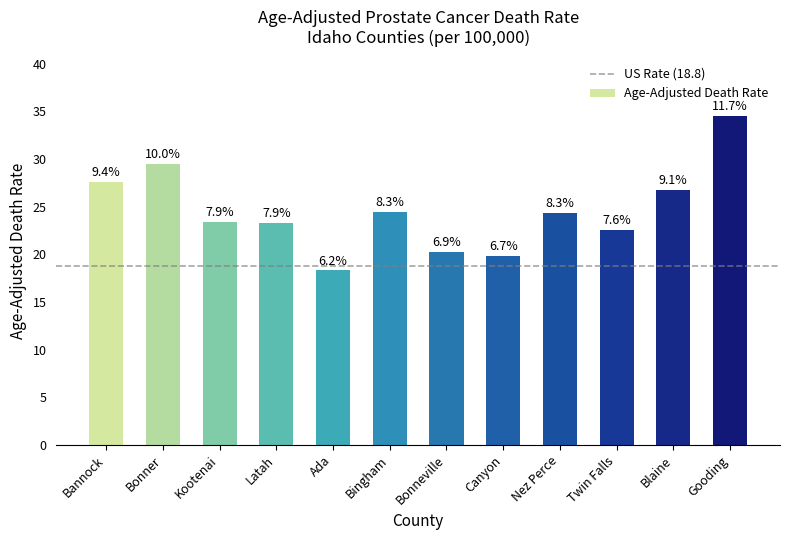

How many bars are there in total?

12